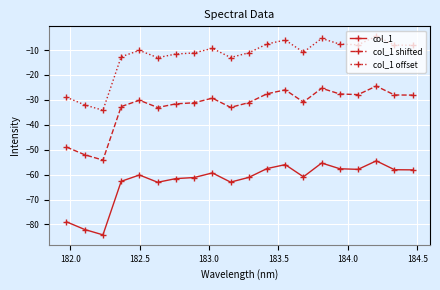

What is the greatest value displayed?

-4.5